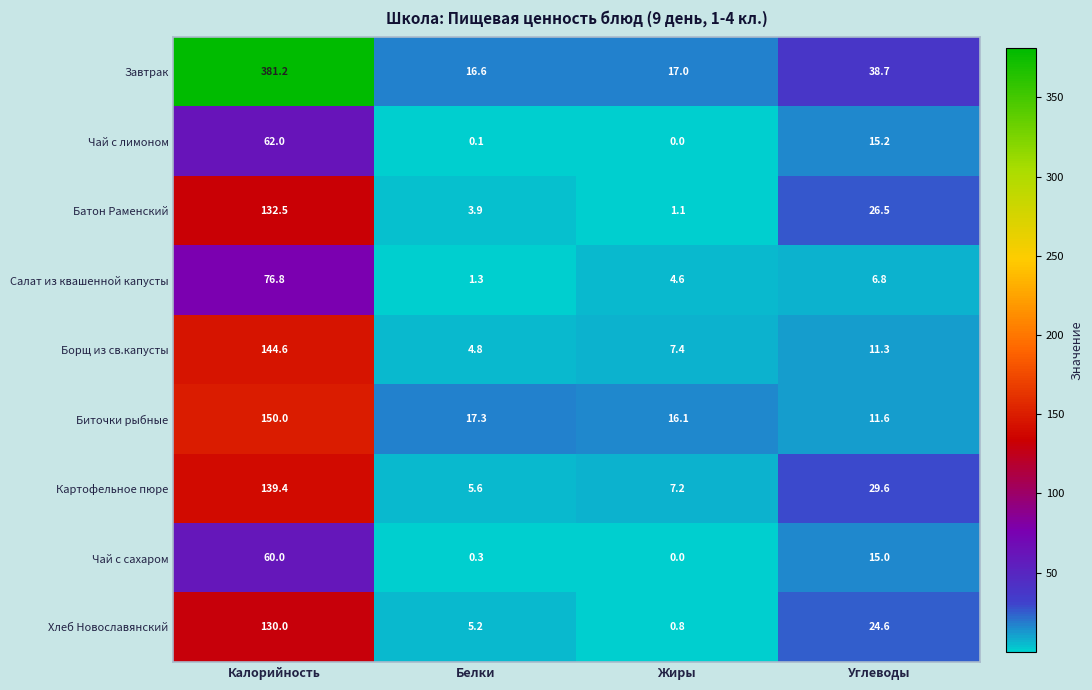

List the labels in order of Завтрак value, largest first.

Калорийность, Углеводы, Жиры, Белки